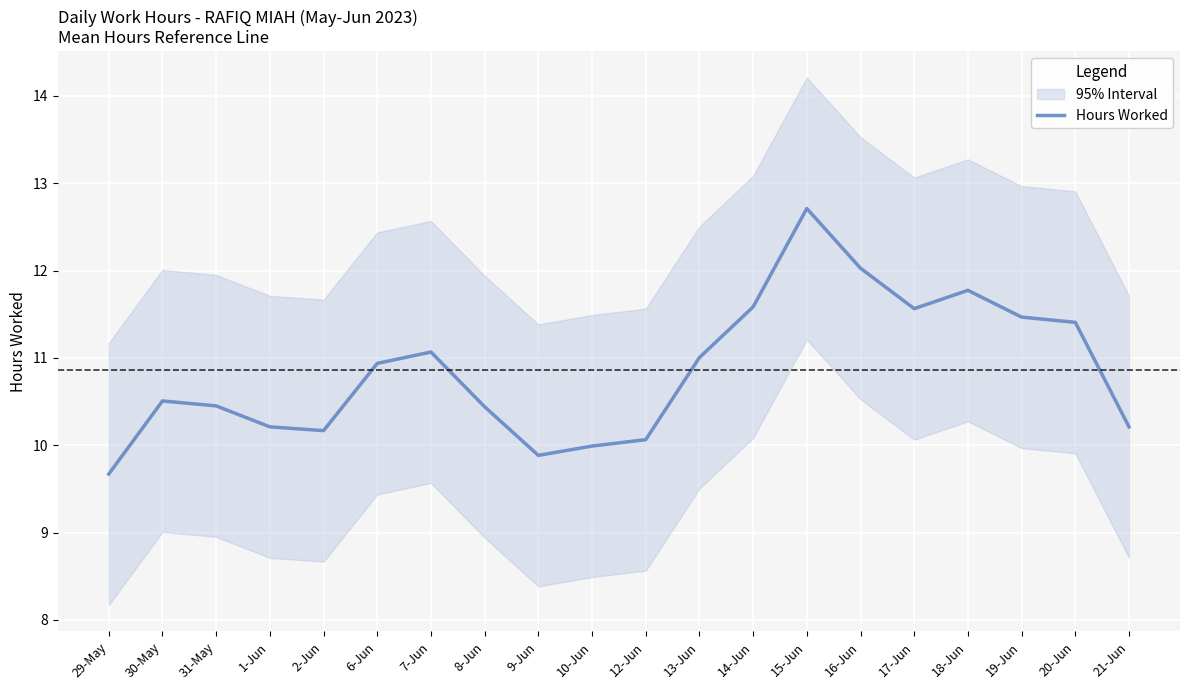

What is the value of the 14th point from the left?

12.7